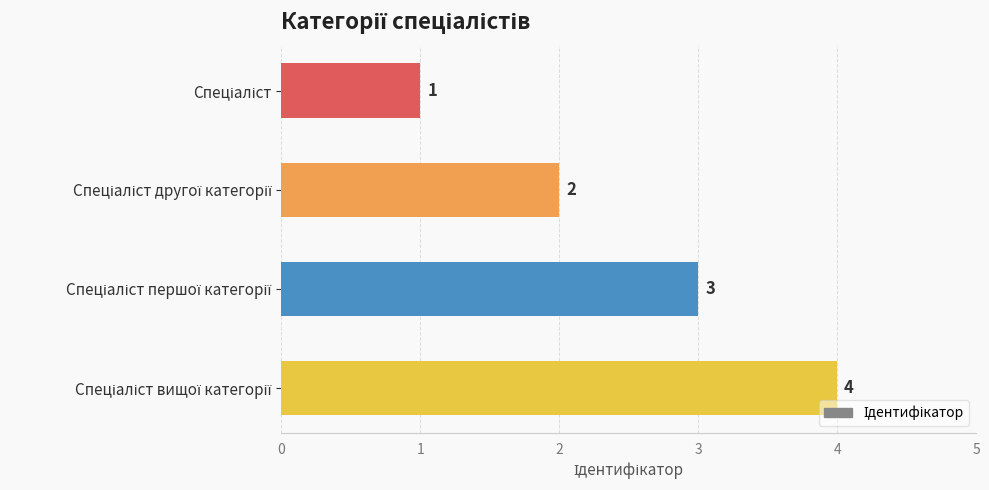

Does the chart contain stacked bars?

No